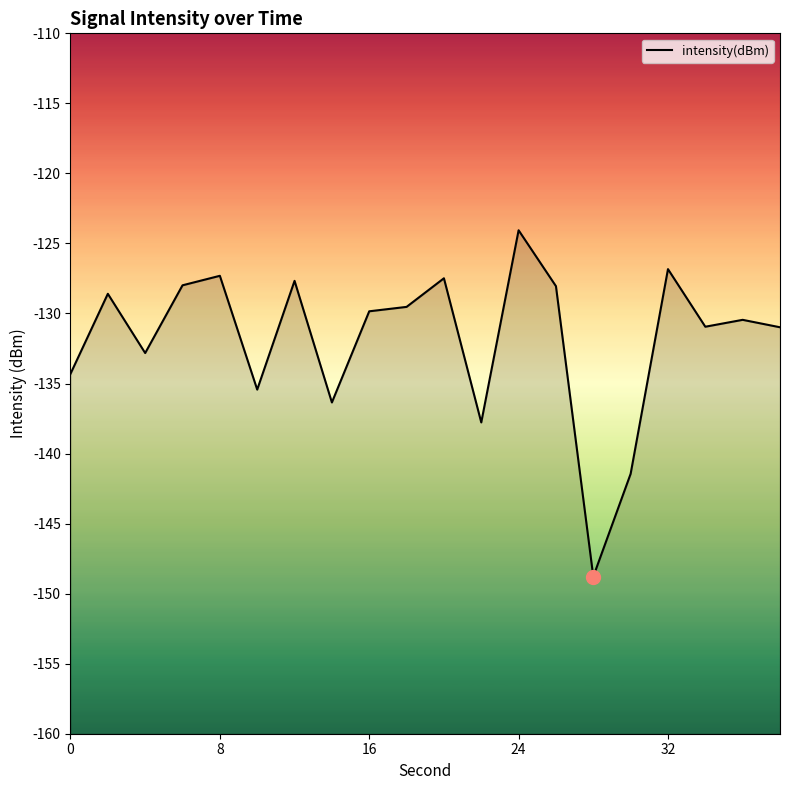

Does the chart have visible grid lines?

No